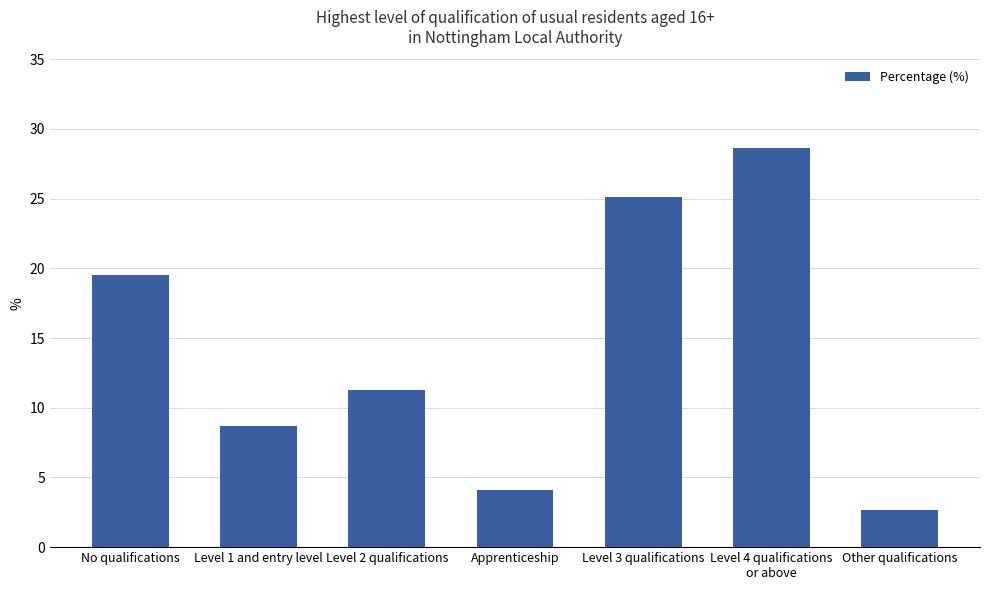

What is the difference between the maximum and second lowest values?

24.5